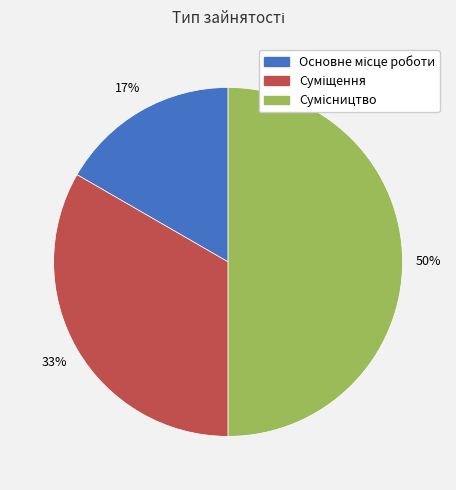

To the nearest percent, what is the average slice percentage?

33%